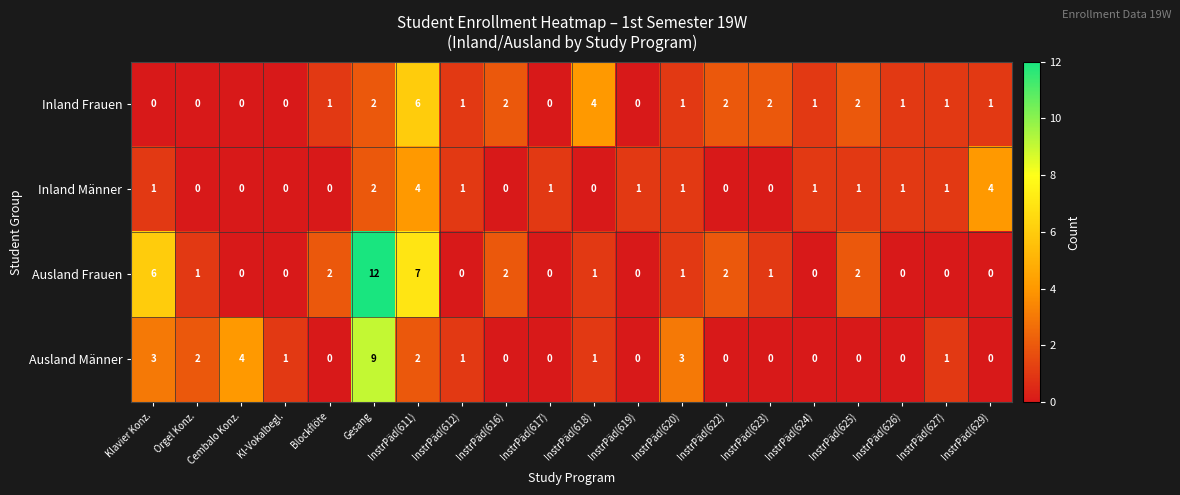

True or false: Ausland Frauen has a value of 7 at Kl-Vokalbegl..

False